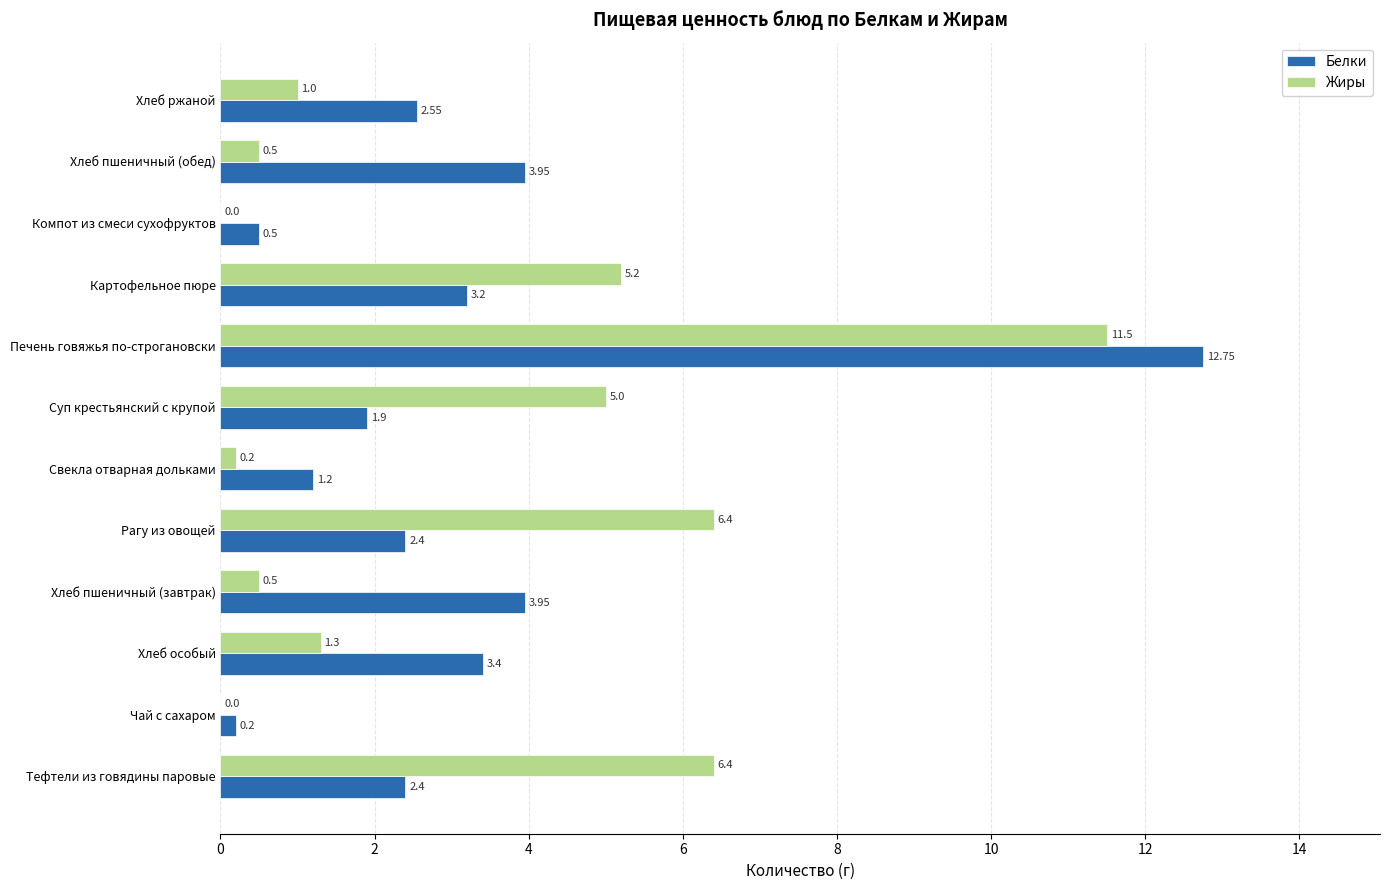

What are all the series names shown in the legend?

Белки, Жиры